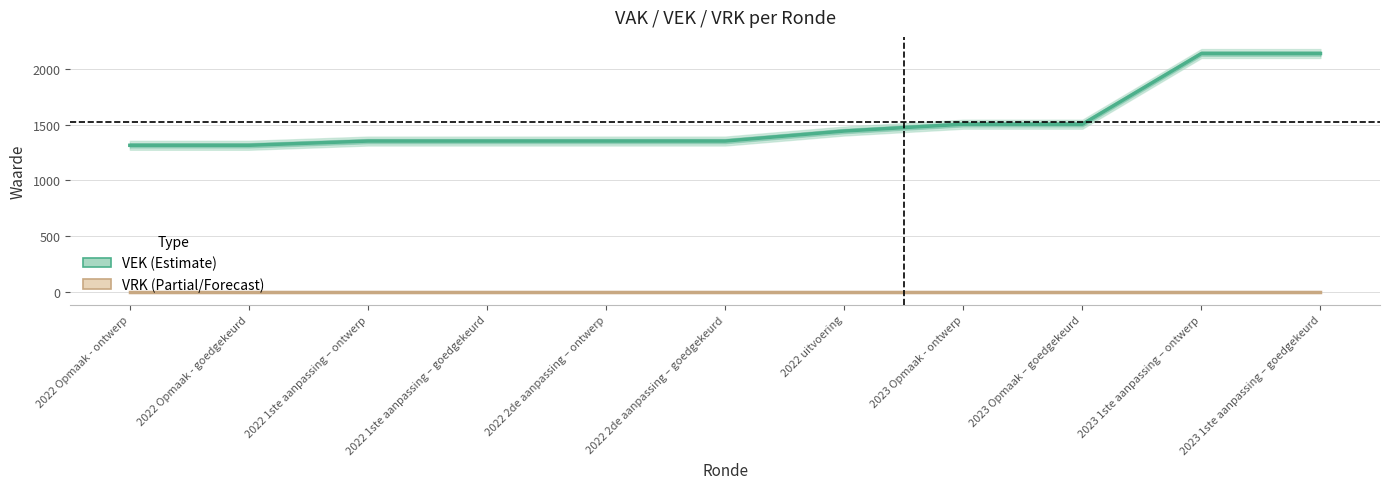

At which label is VRK (Partial/Forecast) closest to 0?

2022 Opmaak - ontwerp